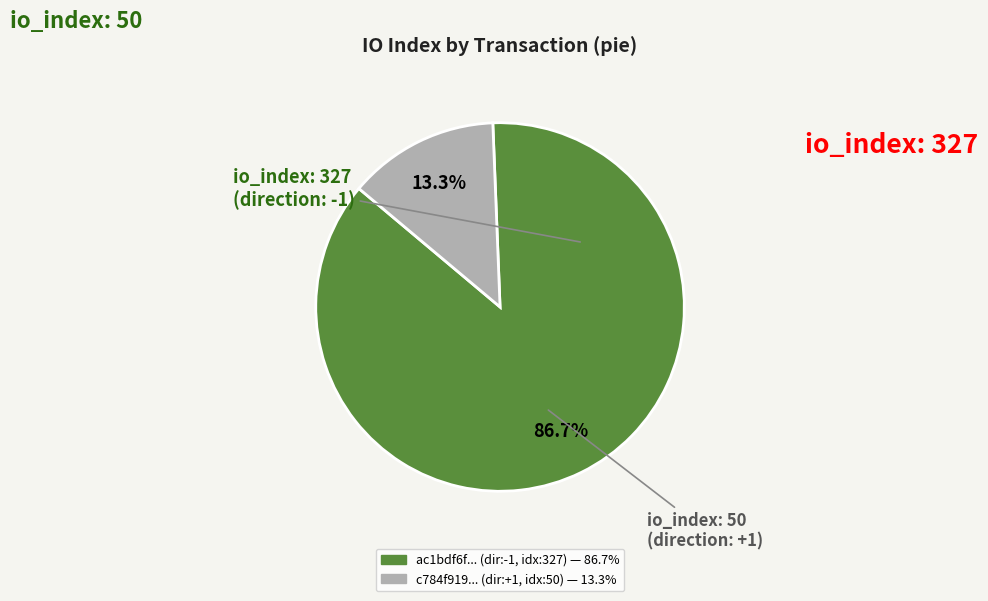

Is there any slice that represents more than half of the pie?

Yes